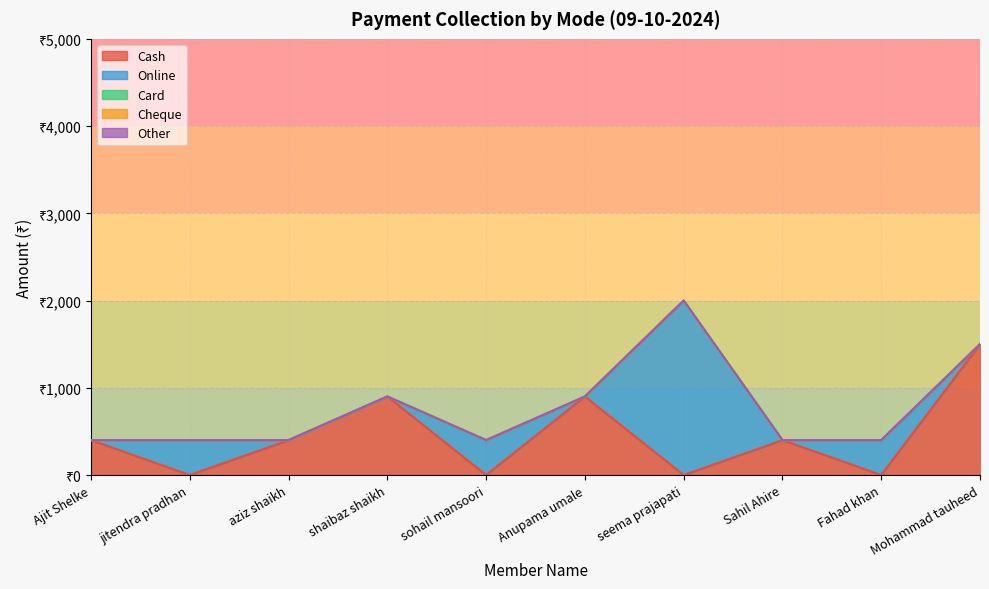

How many lines are shown in the chart?

5